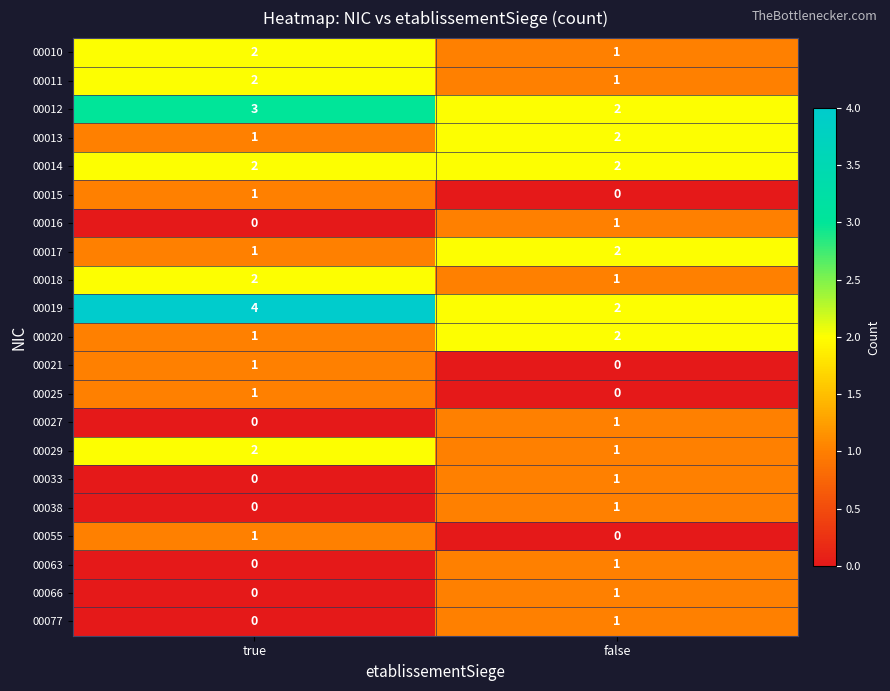

The value of 00018 at false is 1. True or false?

True